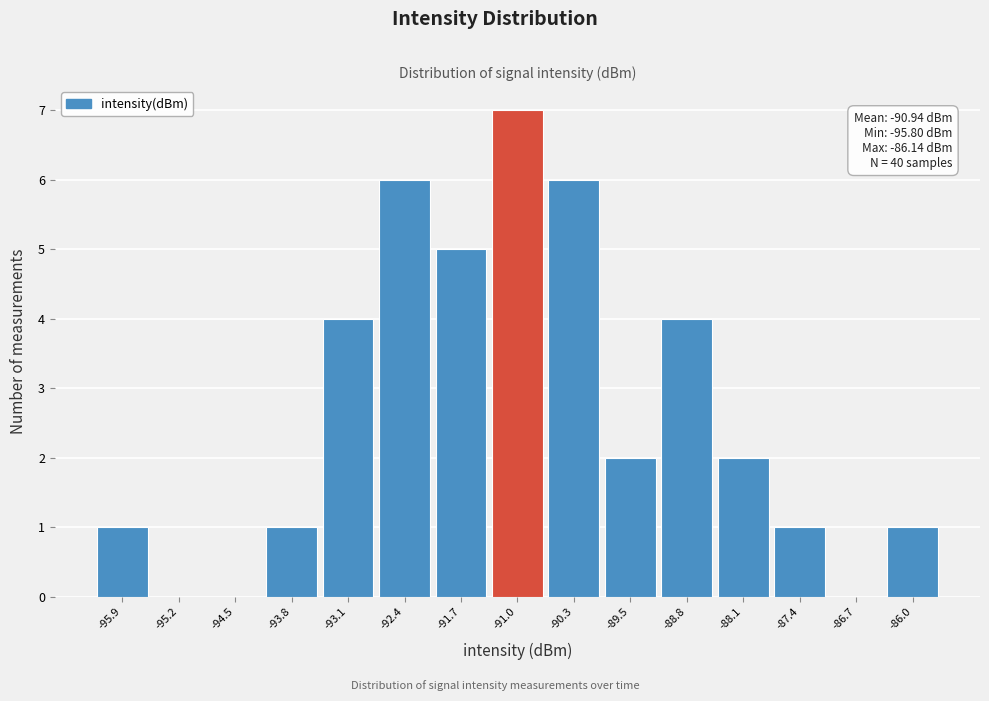

Over which range of the x-axis is the bar tallest?

-91.3 to -90.6